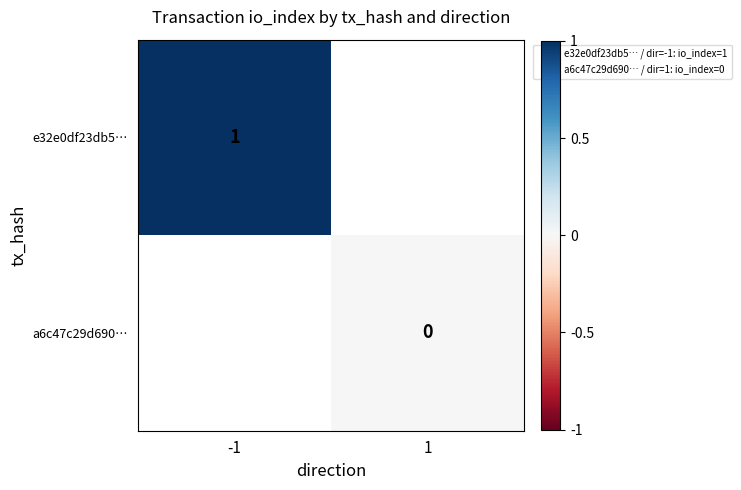

True or false: e32e0df23db5… has a value of 0.7 at -1.

False